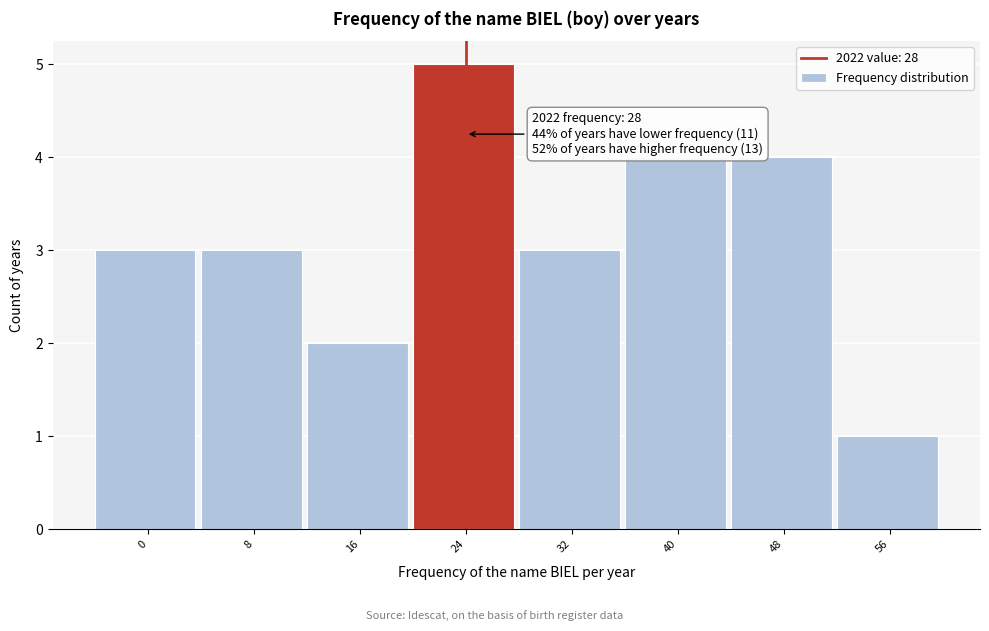

Reading left to right, what are all the values shown in this chart?

0=3	8=3	16=2	24=5	32=3	40=4	48=4	56=1